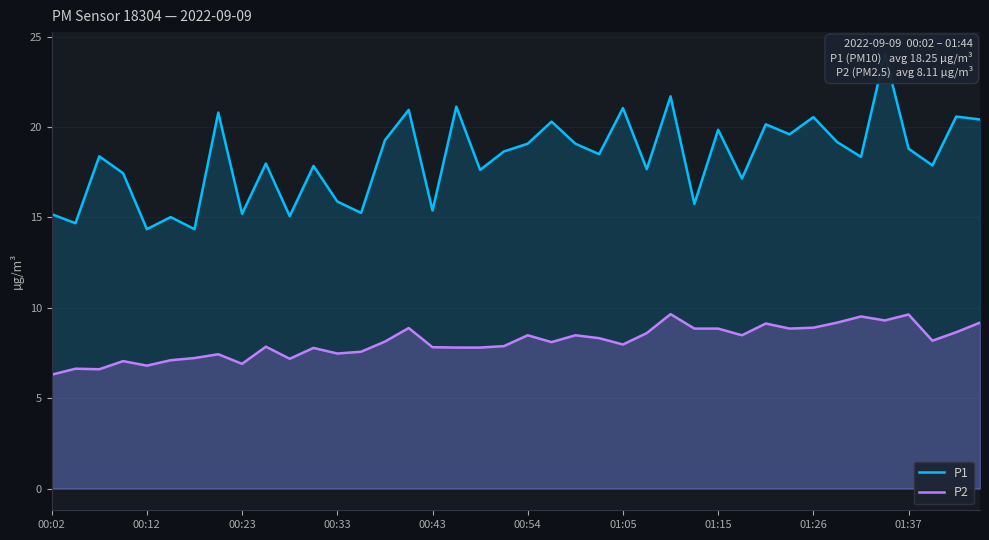

True or false: P2 has more than 1 interior local peaks.

True